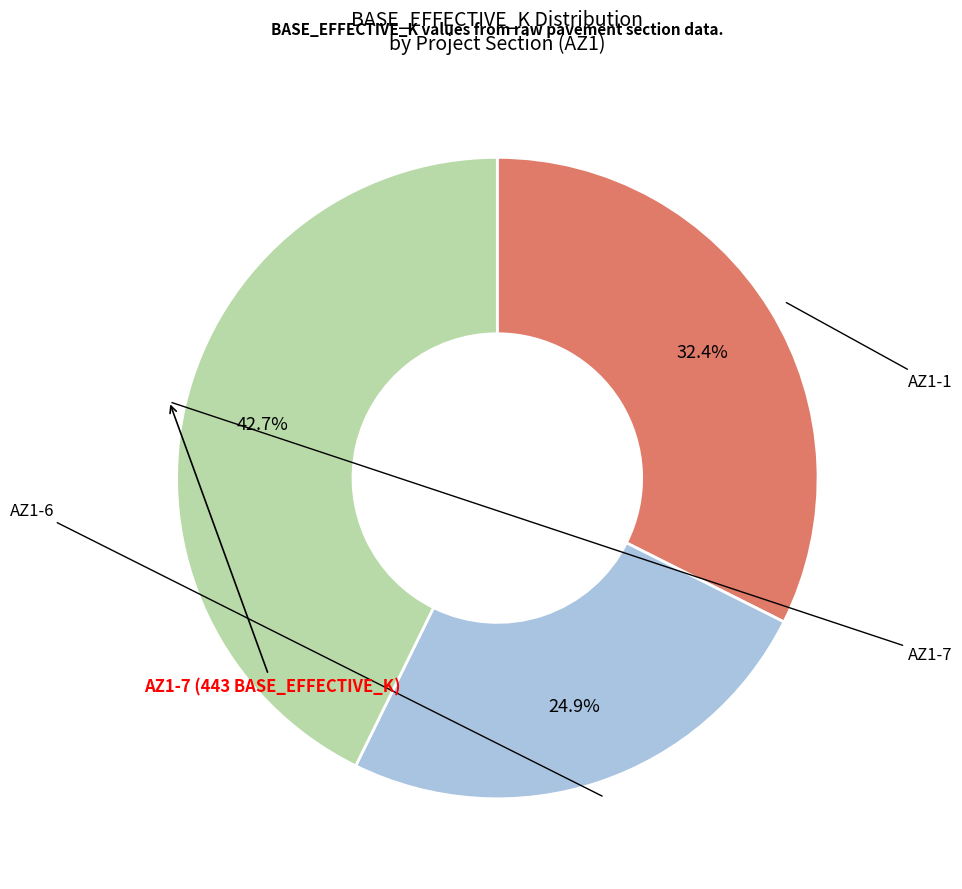

Does any single category account for the majority?

No